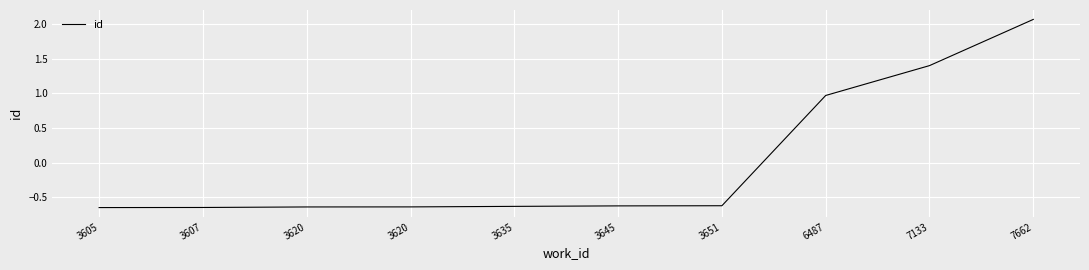

How many lines are shown in the chart?

1